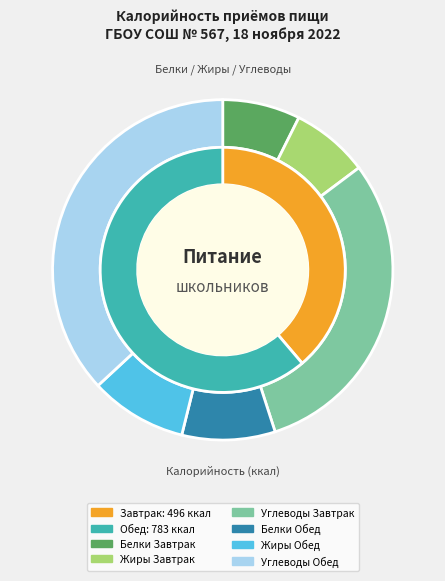

The Завтрак slice represents 51% of the pie. True or false?

False